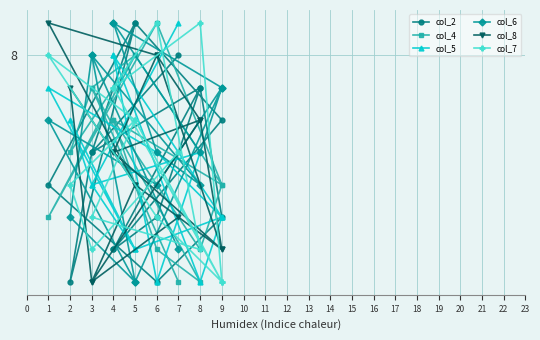

True or false: col_7 and col_4 intersect in this chart.

True